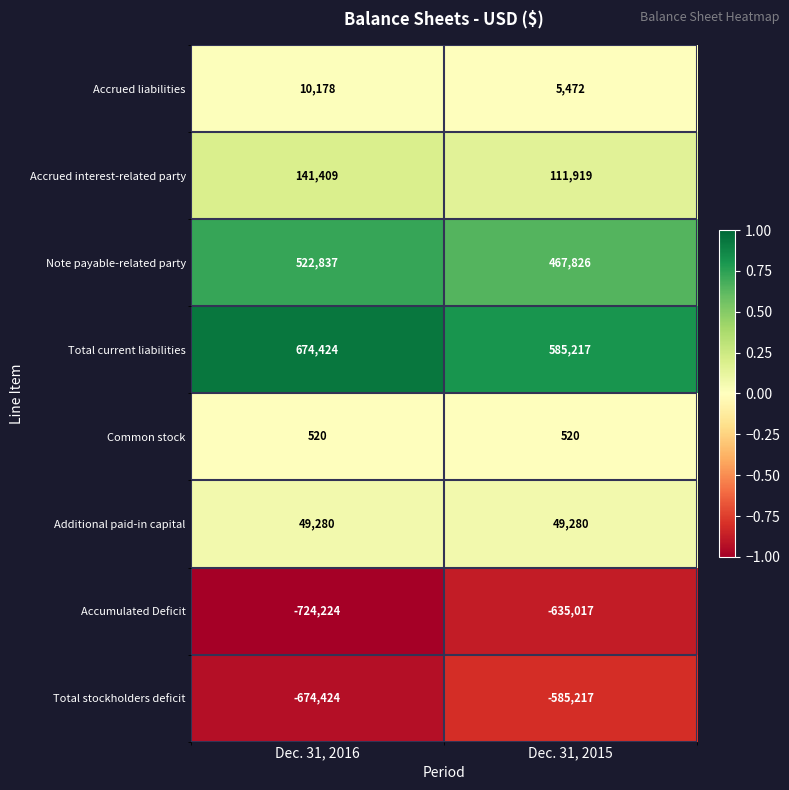

Reading left to right, what are all the values shown in this chart?

Accrued liabilities: Dec. 31, 2016=10178	Dec. 31, 2015=5472
Accrued interest-related party: Dec. 31, 2016=141409	Dec. 31, 2015=111919
Note payable-related party: Dec. 31, 2016=522837	Dec. 31, 2015=467826
Total current liabilities: Dec. 31, 2016=674424	Dec. 31, 2015=585217
Common stock: Dec. 31, 2016=520	Dec. 31, 2015=520
Additional paid-in capital: Dec. 31, 2016=49280	Dec. 31, 2015=49280
Accumulated Deficit: Dec. 31, 2016=-724224	Dec. 31, 2015=-635017
Total stockholders deficit: Dec. 31, 2016=-674424	Dec. 31, 2015=-585217